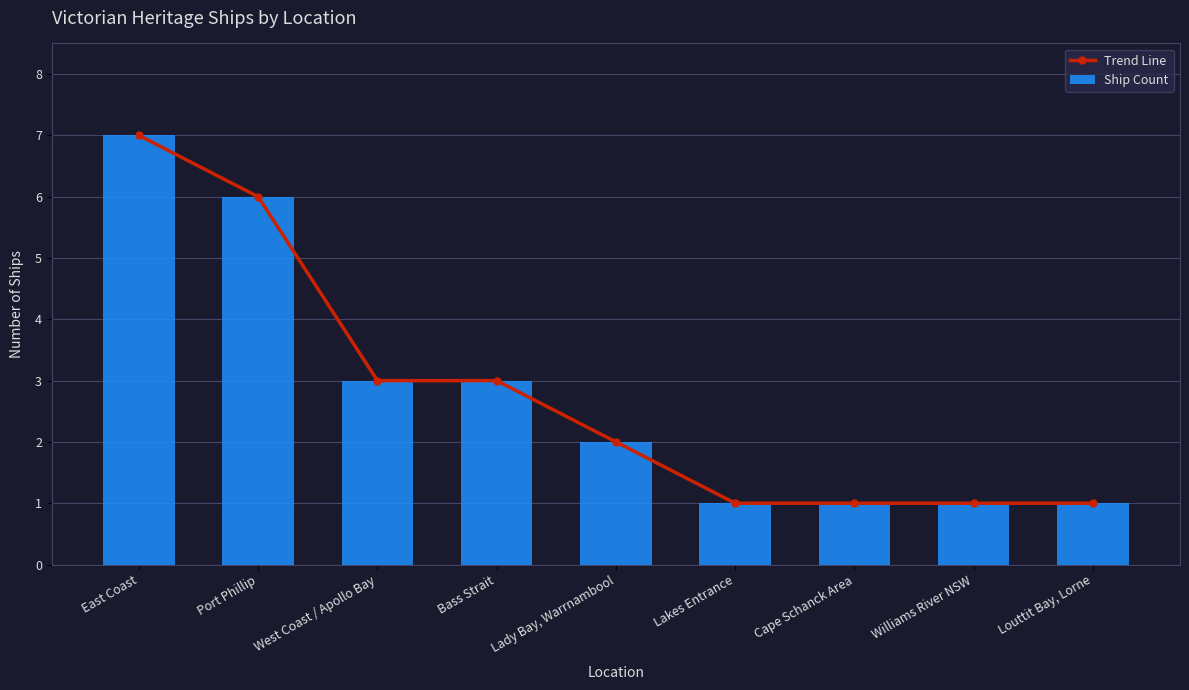

What are all the series names shown in the legend?

Trend Line, Ship Count